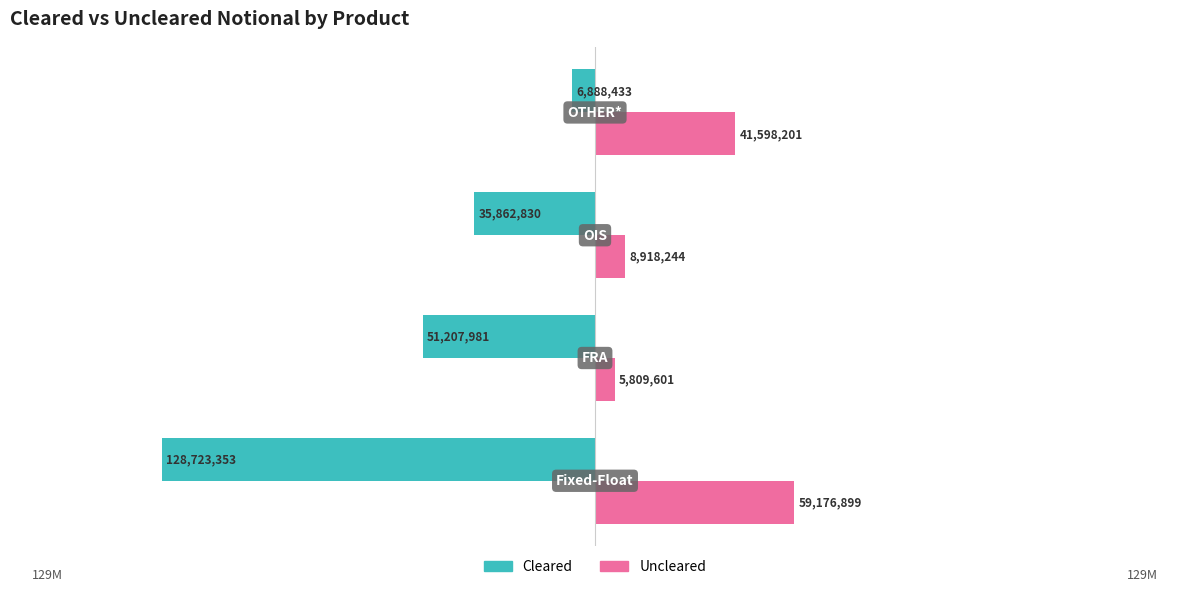

What is the sum of all Uncleared values?

115502945